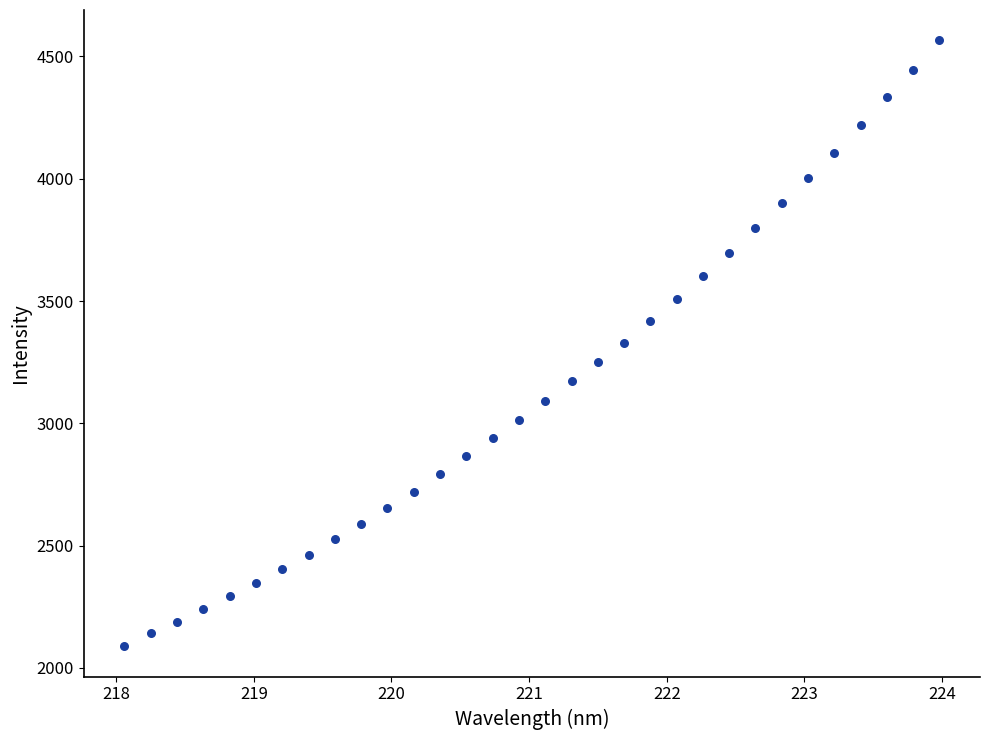

What is the range of Y values (max minus min)?

2477.8